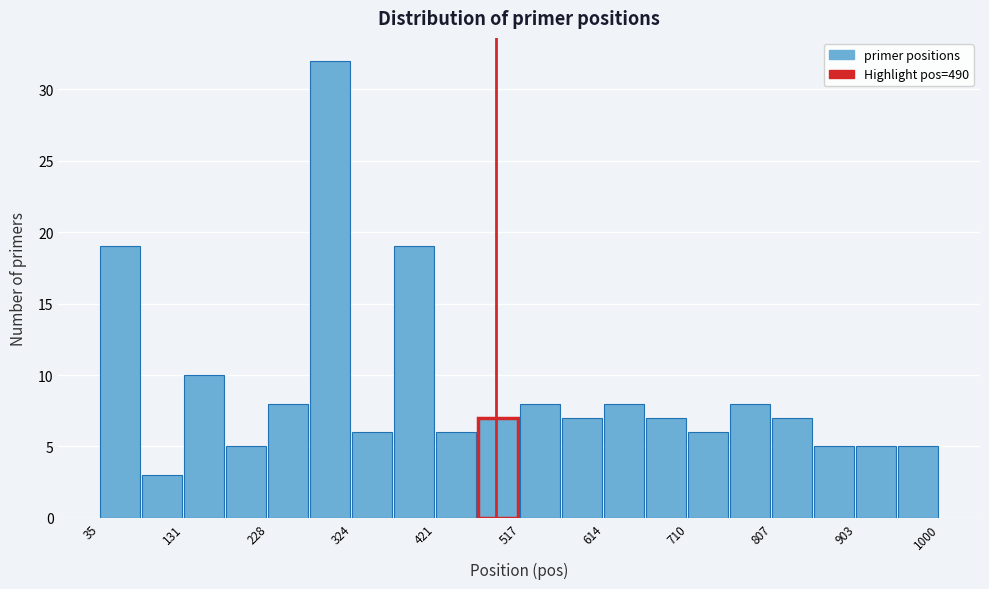

Reading left to right, transcribe this chart: for each bar, give the range it covers on the x-axis and its height. Neither the bar edges nor the heights are printed on the chart, so give them approximately, as read against the axes.

40 to 80: 19
80 to 130: 3
130 to 180: 10
180 to 230: 5
230 to 280: 8
280 to 320: 32
320 to 370: 6
370 to 420: 19
420 to 470: 6
470 to 520: 7
520 to 570: 8
570 to 610: 7
610 to 660: 8
660 to 710: 7
710 to 760: 6
760 to 810: 8
810 to 860: 7
860 to 900: 5
900 to 950: 5
950 to 1000: 5